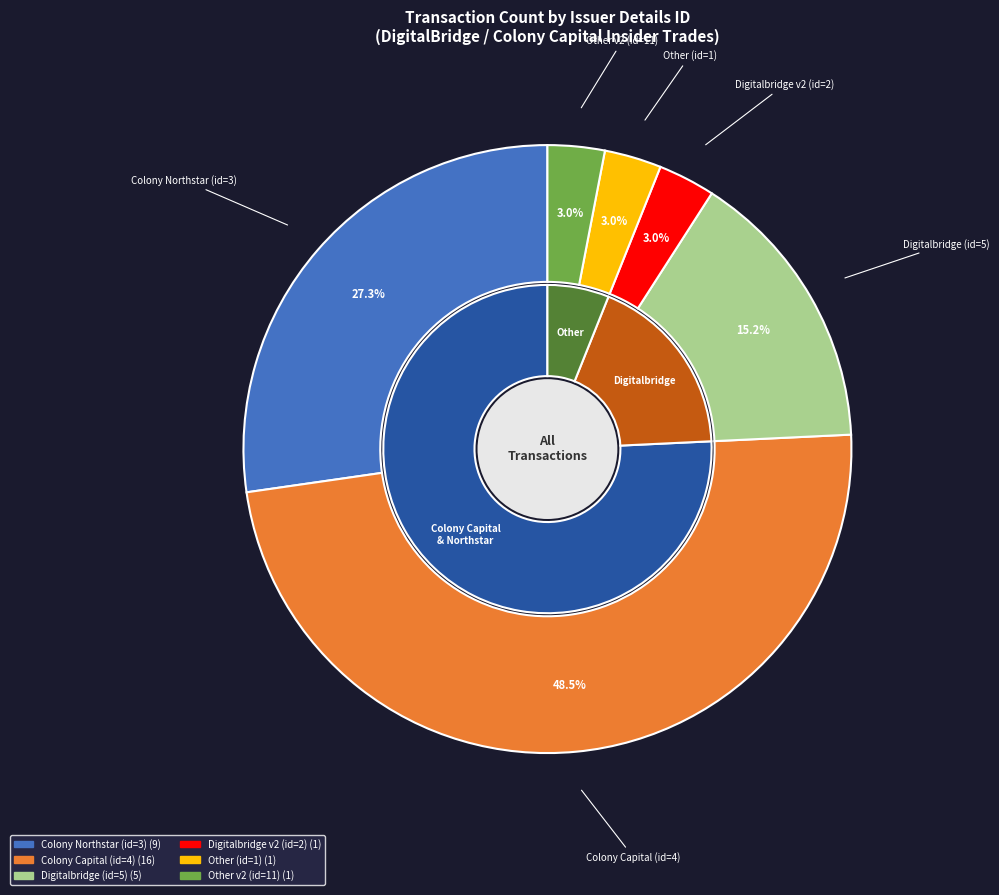

To the nearest percent, what portion does issuerDetailsId_2 represent?

3%